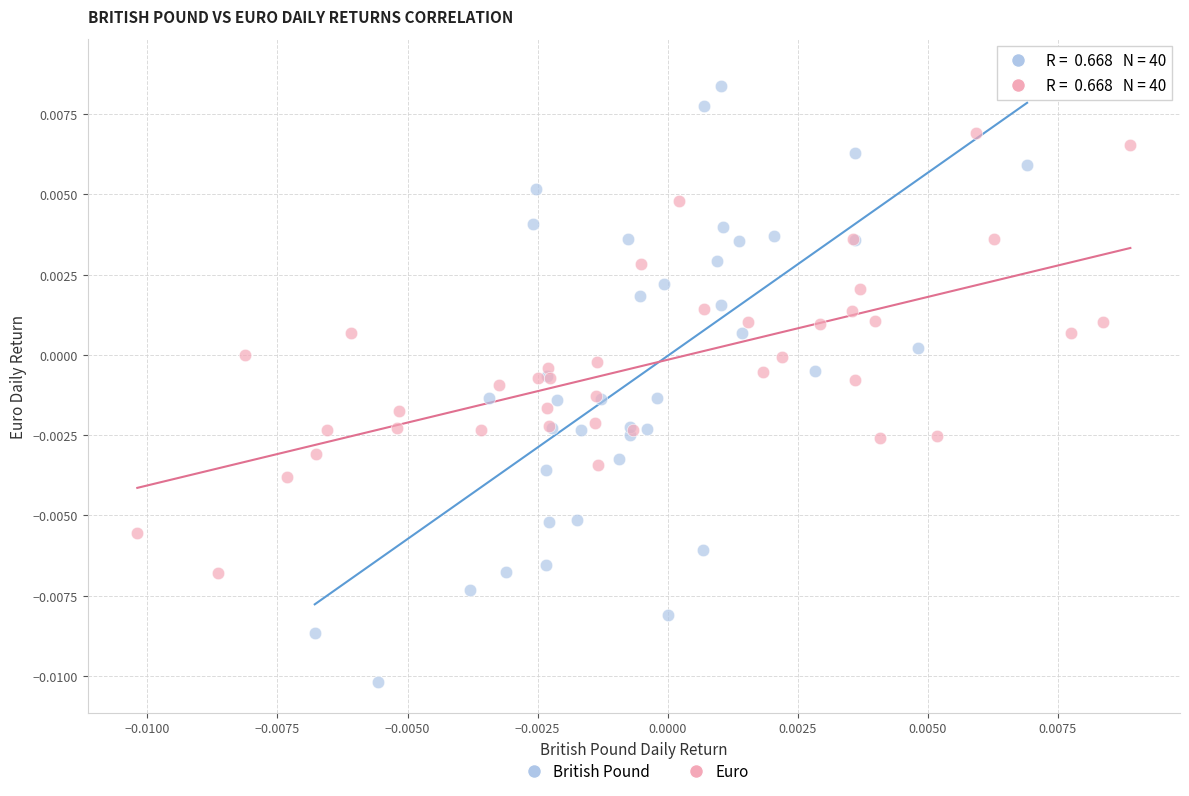

Which series reaches the maximum Y coordinate?

British Pound